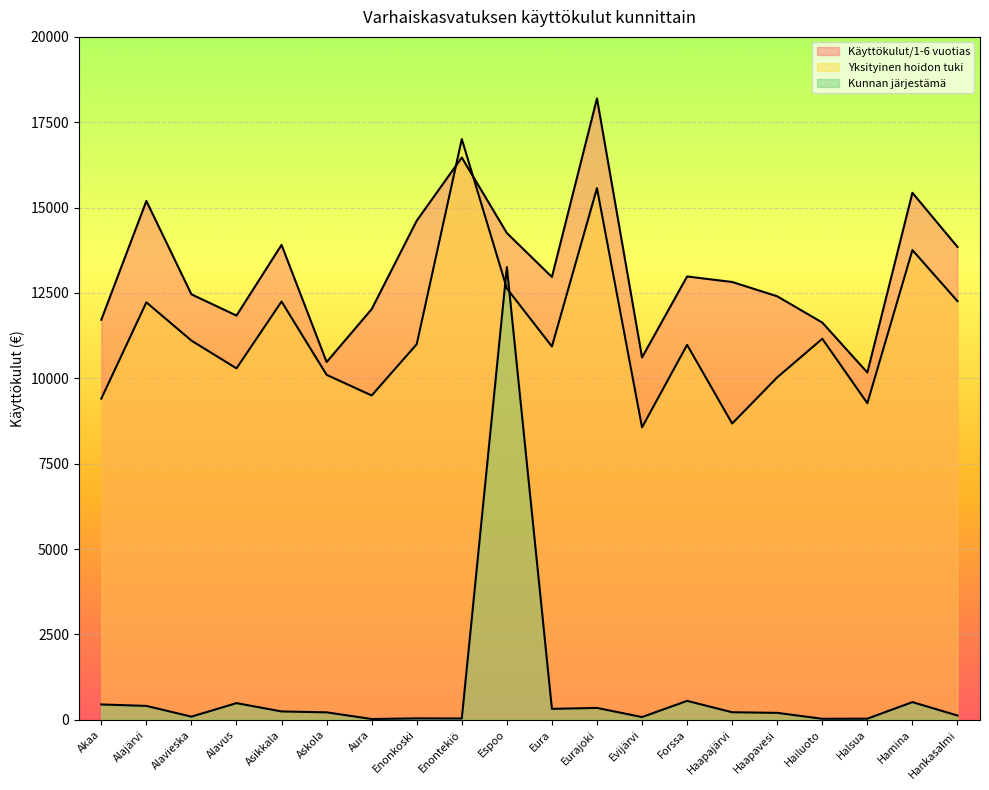

The value of Kunnan järjestämä at Askola is 362.1. True or false?

False